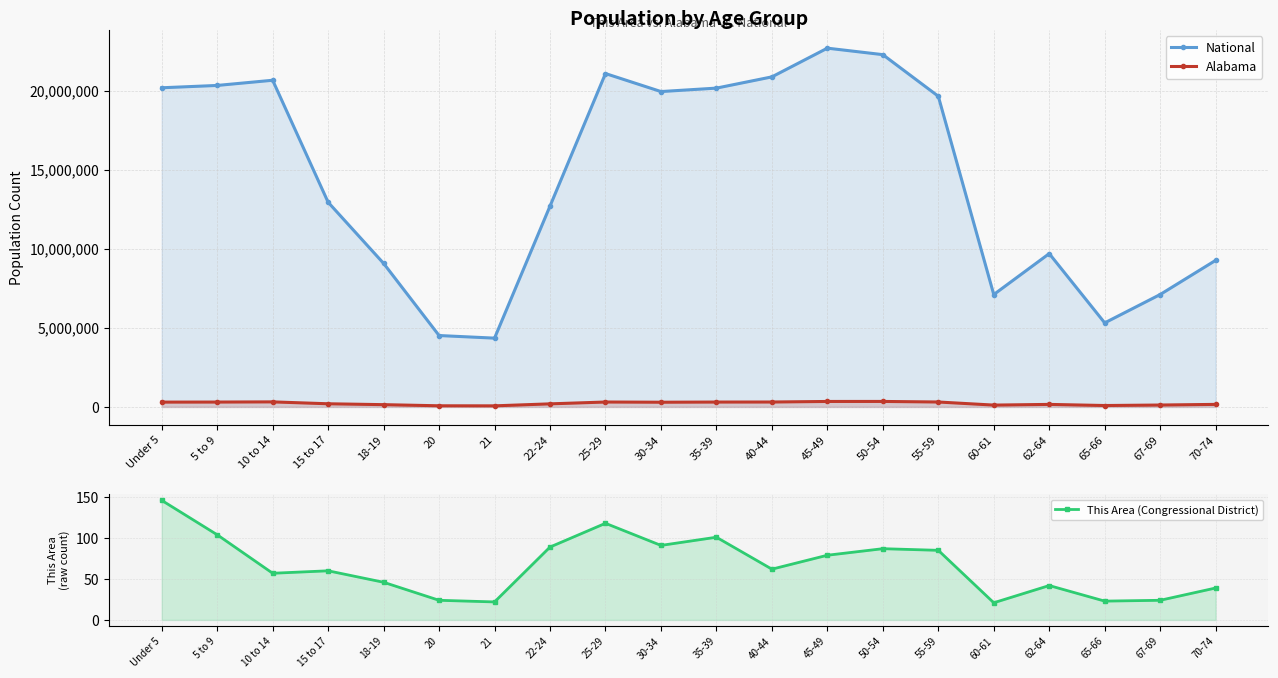

True or false: Alabama has a value of 159983 at 62-64.

True